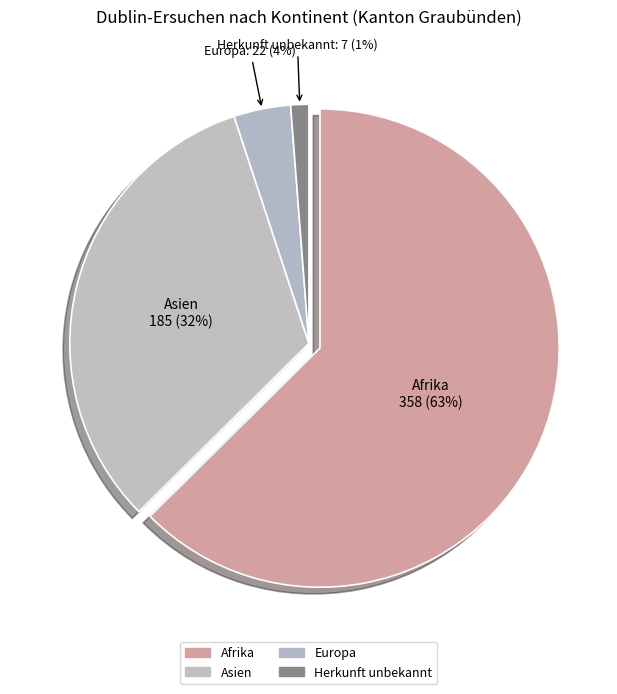

Which category has the smallest portion of the pie?

Herkunft unbekannt